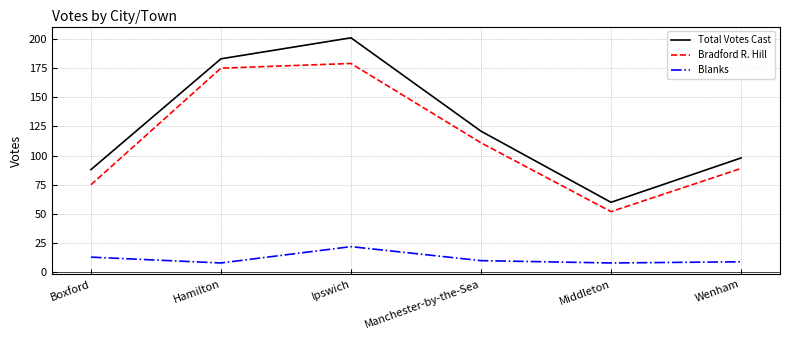

Does the chart display data point markers on the line(s)?

No